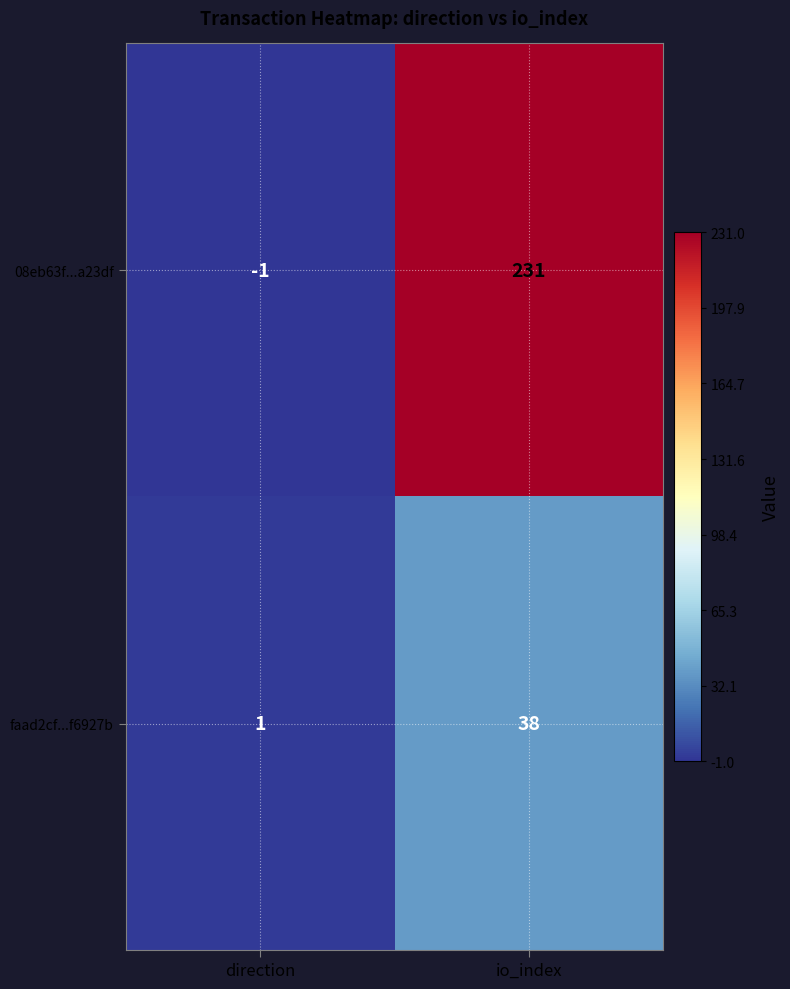

The 08eb63f...a23df series shows 0 at direction. True or false?

False